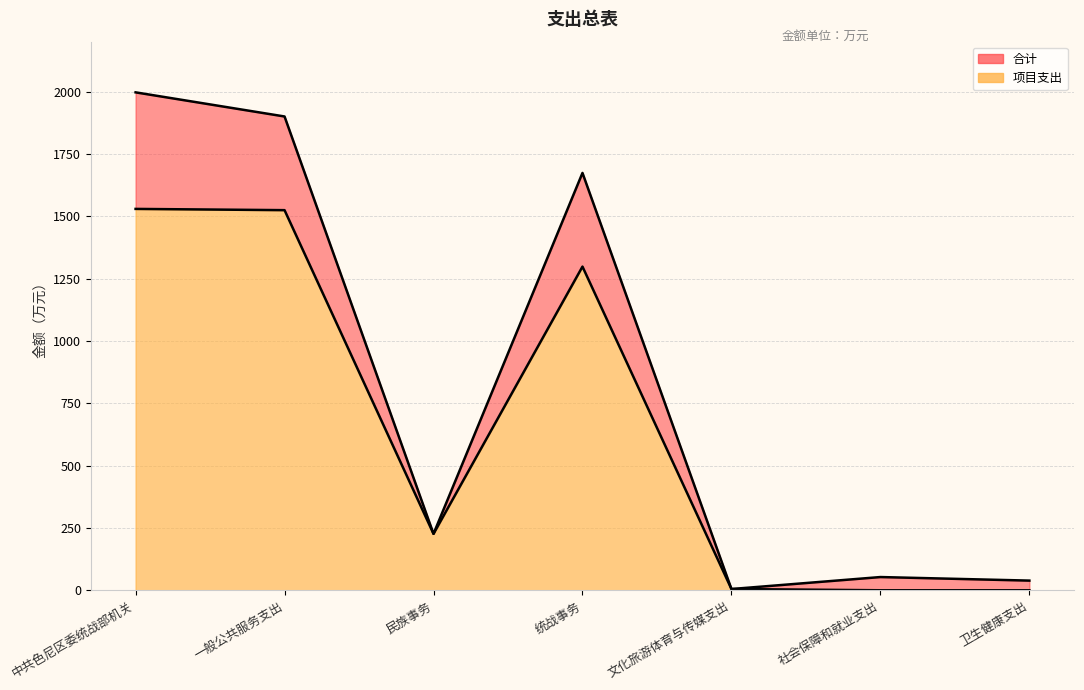

Rank the series by their average value, from highest to lowest.

合计, 项目支出